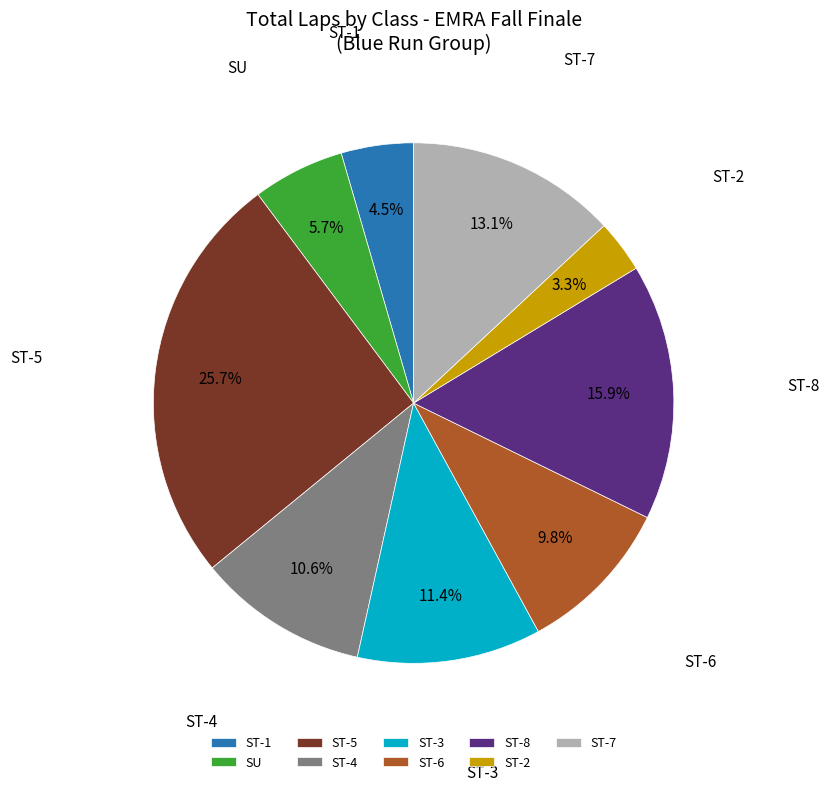

To the nearest percent, what is the difference between the ST-1 and ST-5 slice percentages?

21%